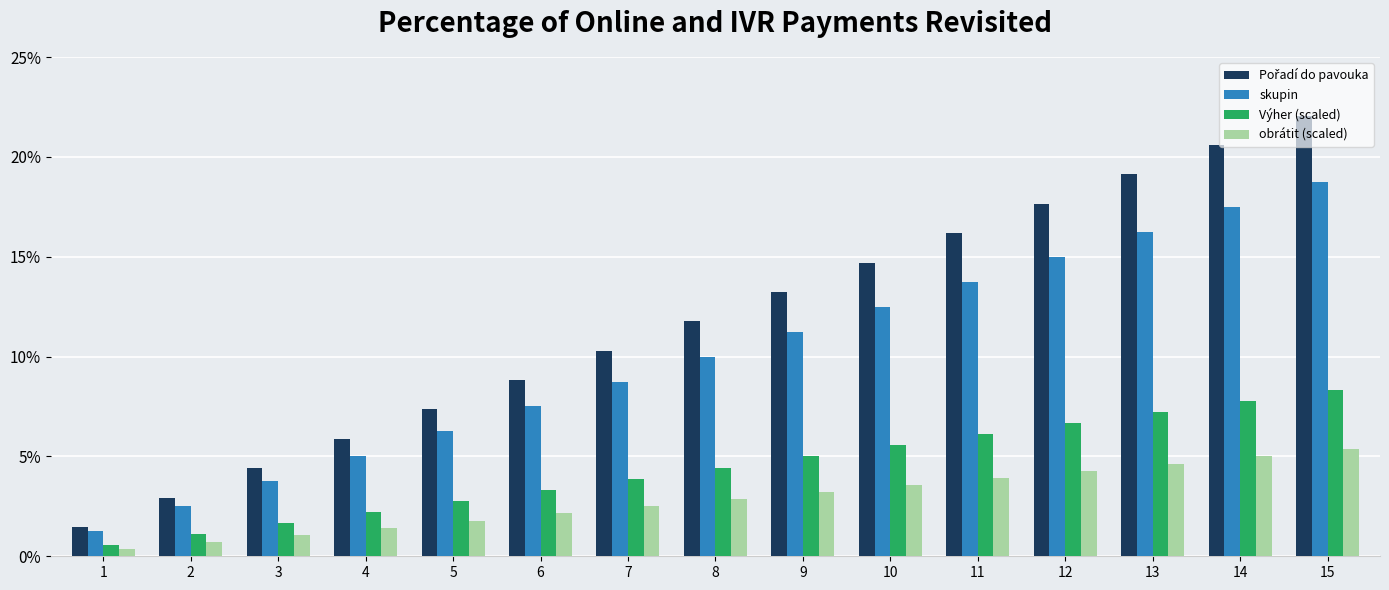

What is the spread (max minus min) of values at 5?

5.6